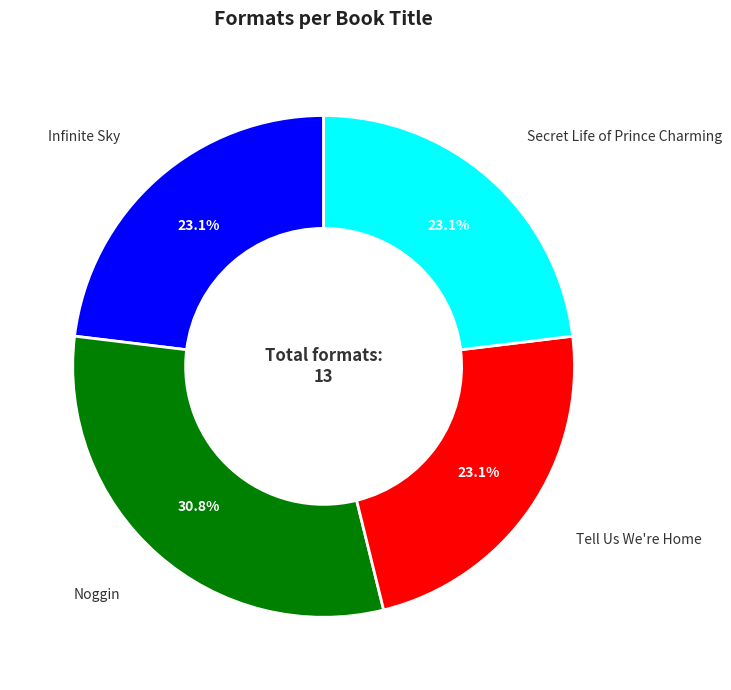

True or false: Tell Us We're Home accounts for 23% of the total.

True